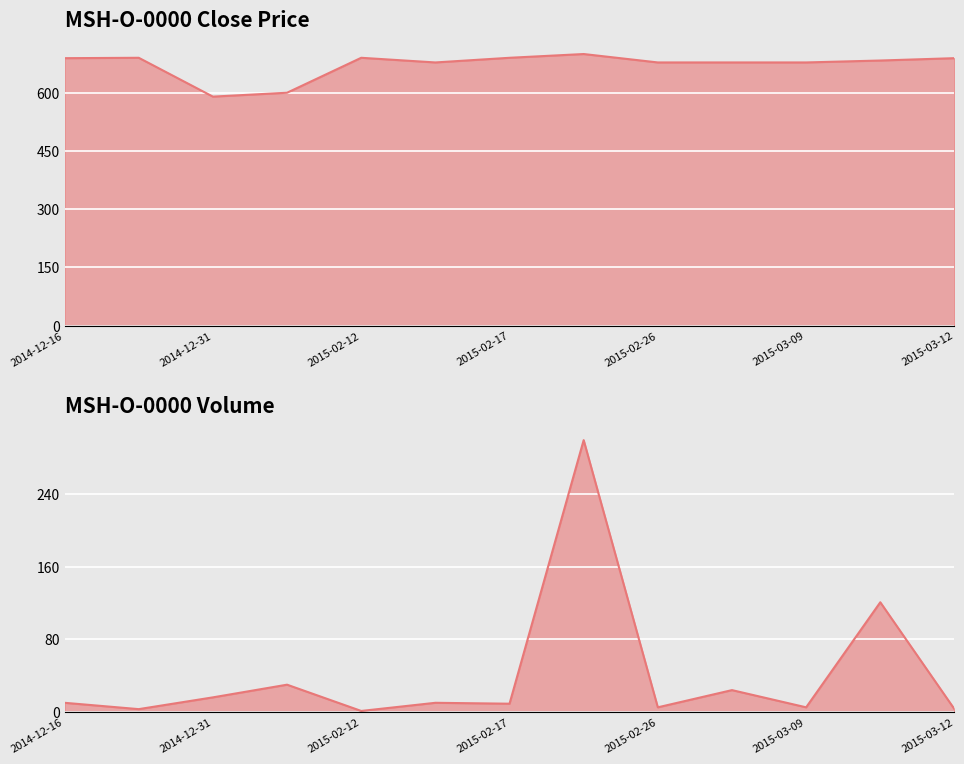

At 2015-02-17, list the series in order from largest to smallest.

Close, Volume